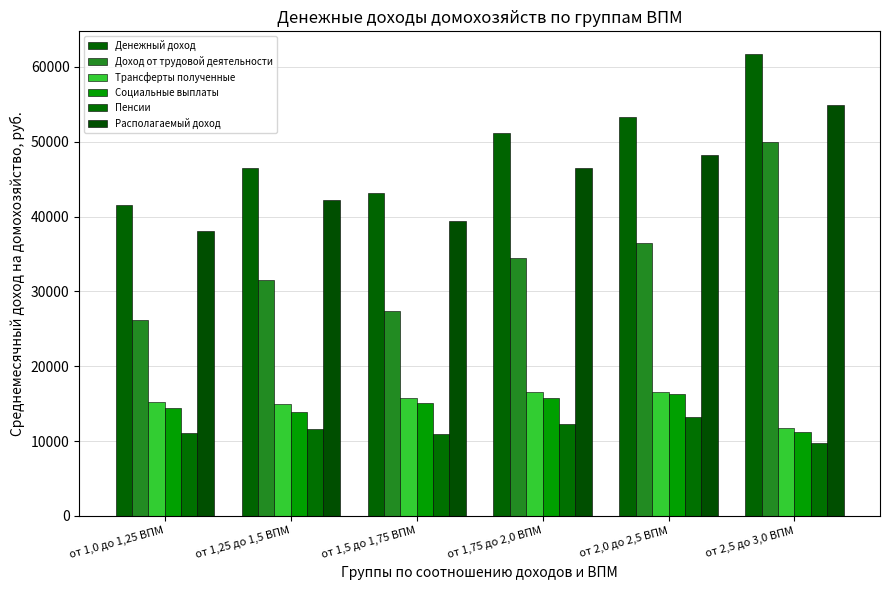

What is the sum of the Располагаемый доход values at от 1,5 до 1,75 ВПМ and от 1,25 до 1,5 ВПМ?

81581.2